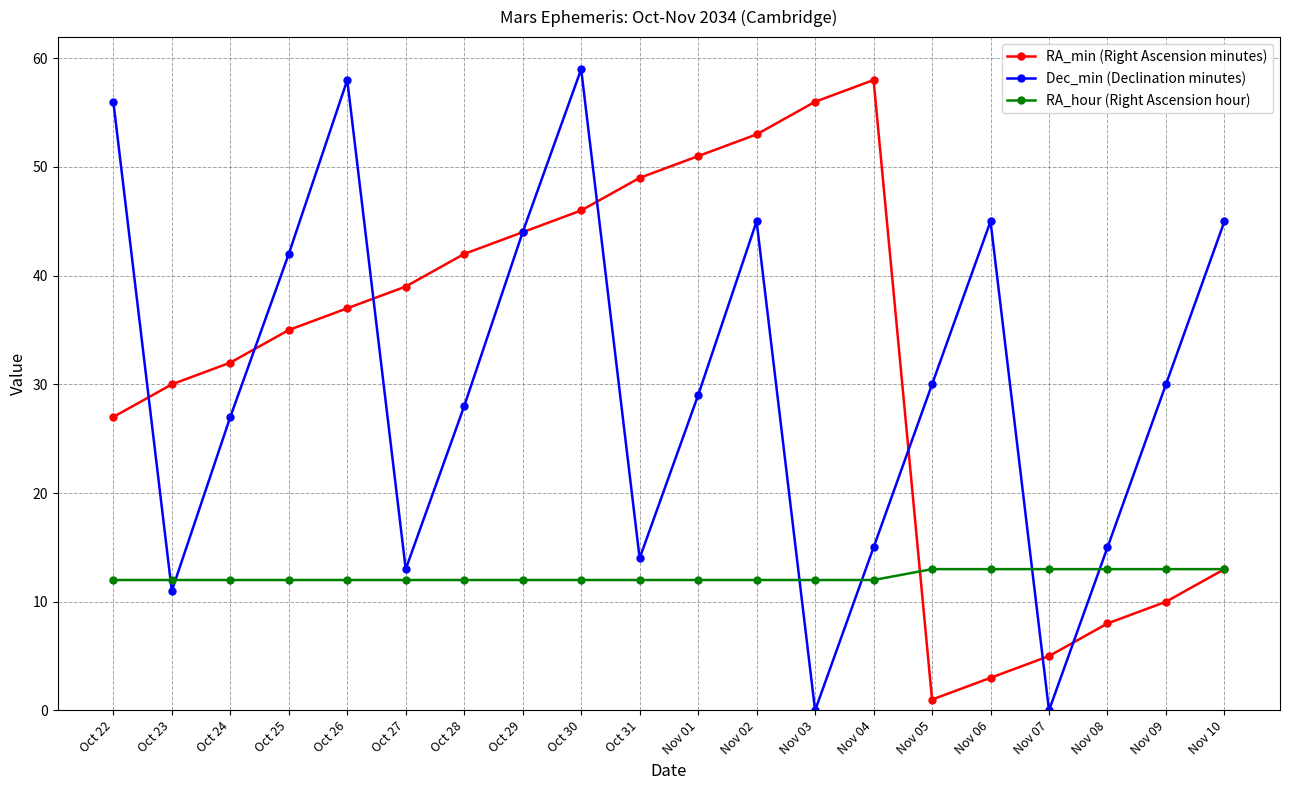

How many categories are shown in the chart?

20